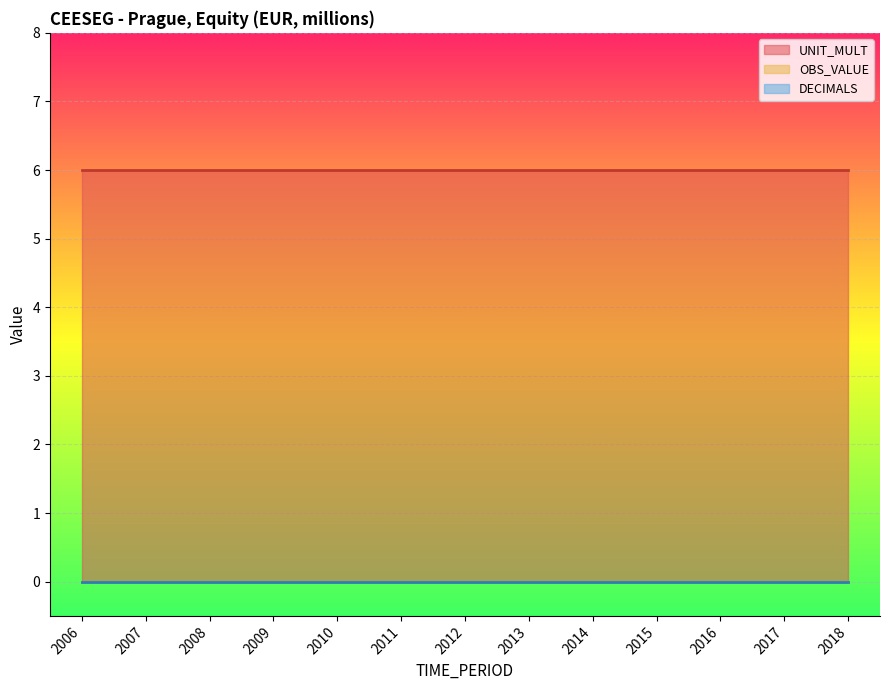

Between 2008 and 2010, which series saw the biggest shift?

OBS_VALUE